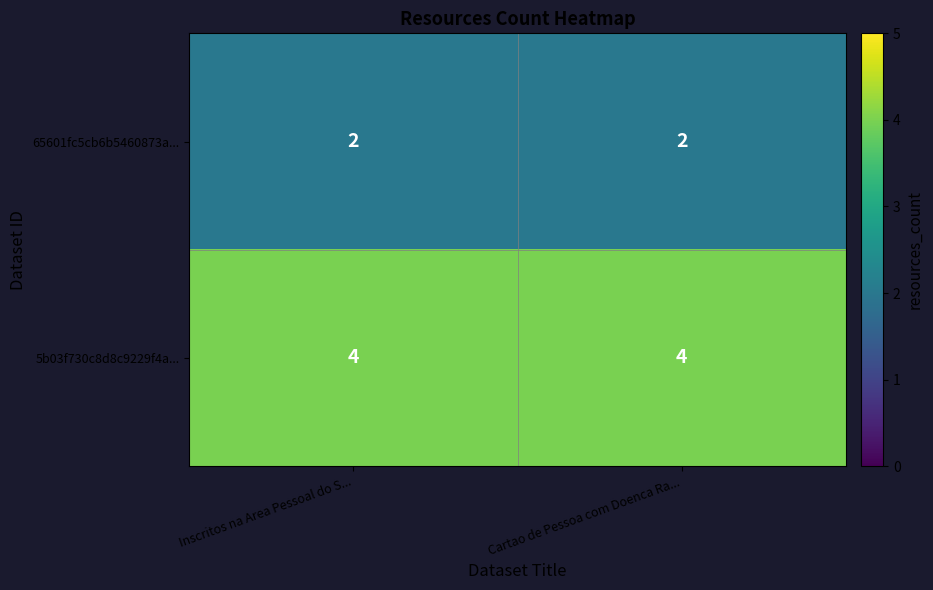

At how many categories does at least one series exceed 3?

2